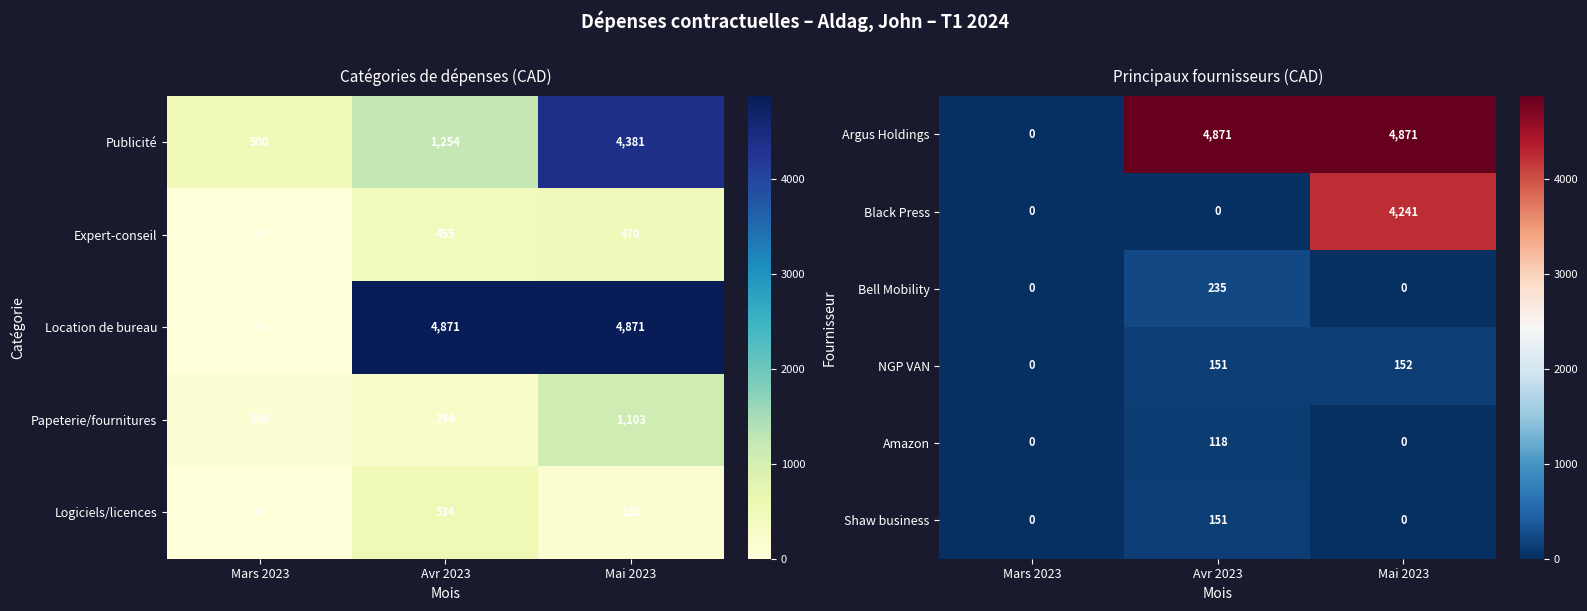

Which category has the highest value across all series?

Avr 2023